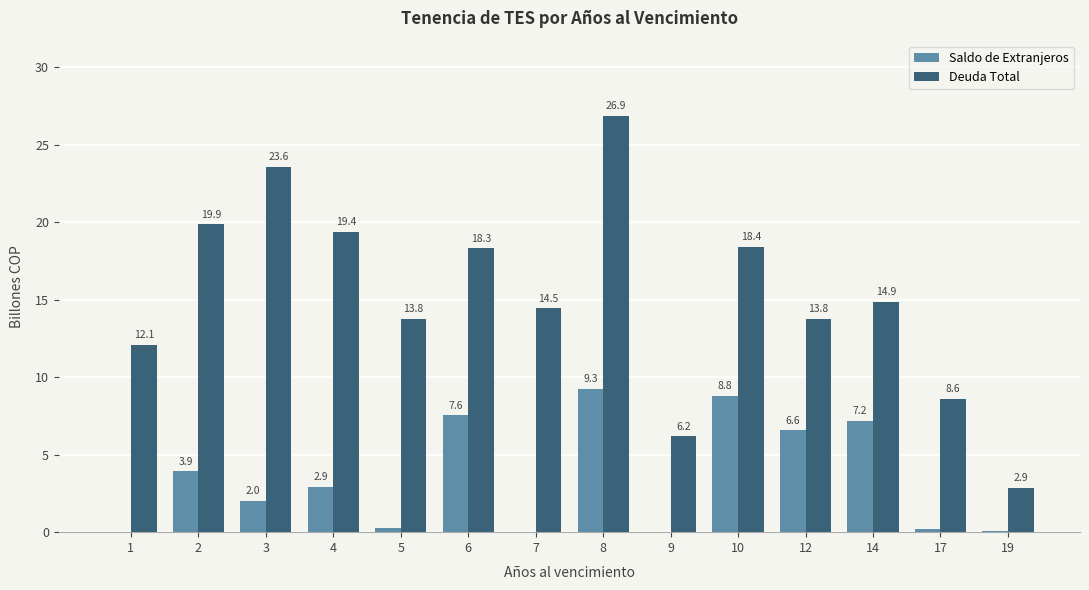

How many groups of bars are there?

14